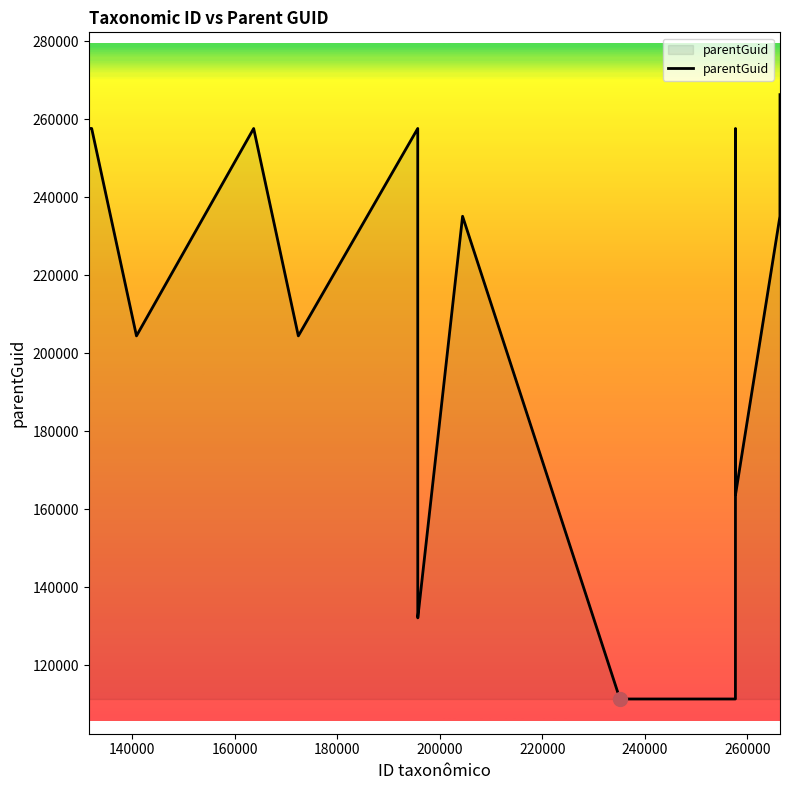

What is the average value?

205641